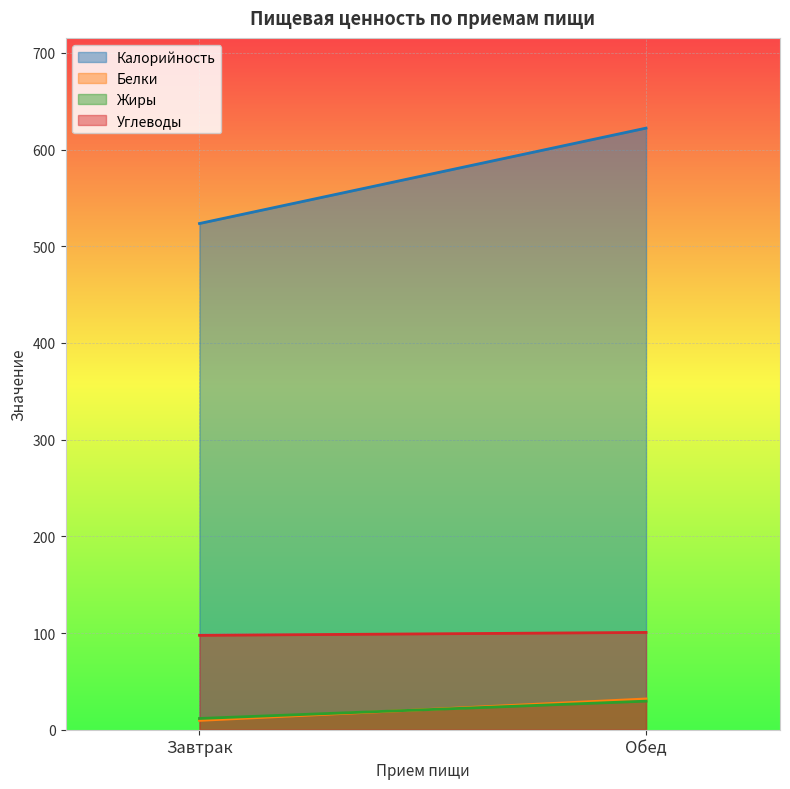

What is the sum of the Калорийность values at Завтрак and Обед?

1145.8